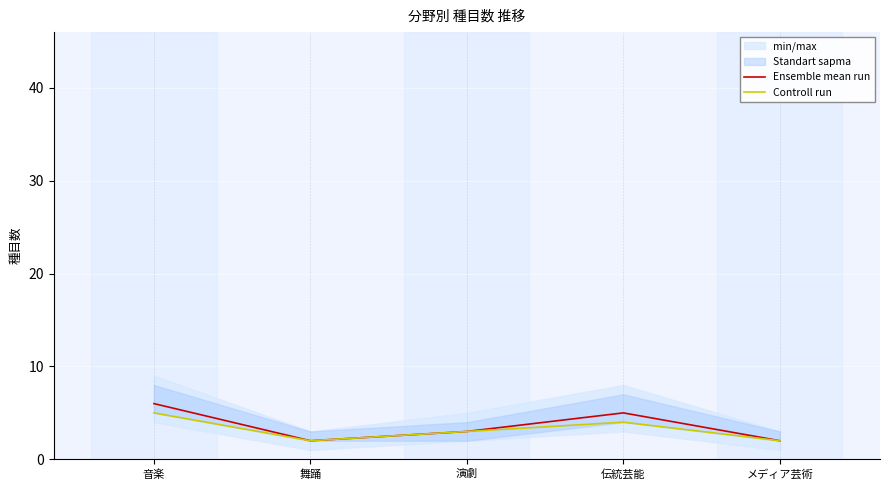

True or false: Ensemble mean run has more than 1 points higher than both neighbors.

False